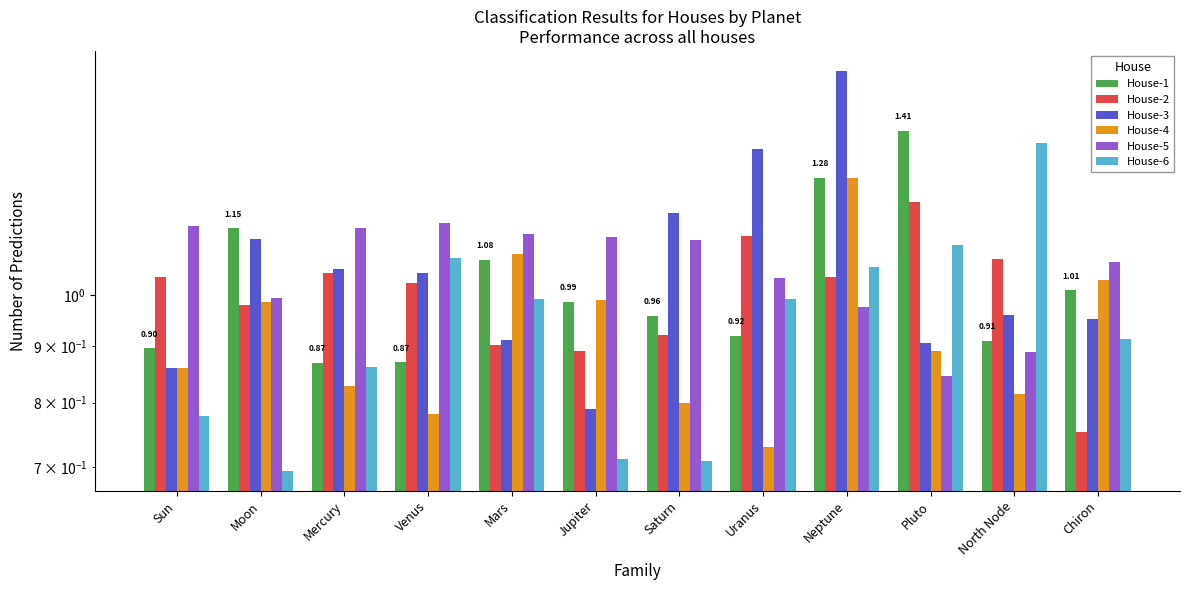

What is the greatest value displayed?

1.6